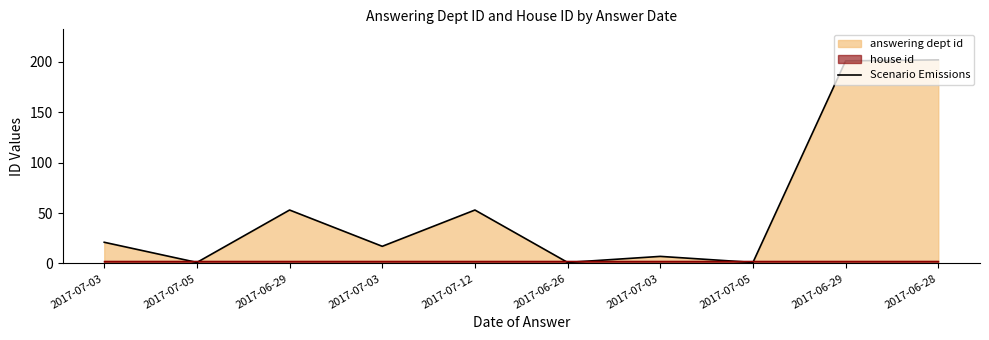

At which category does the data reach its first local peak?

2017-06-29